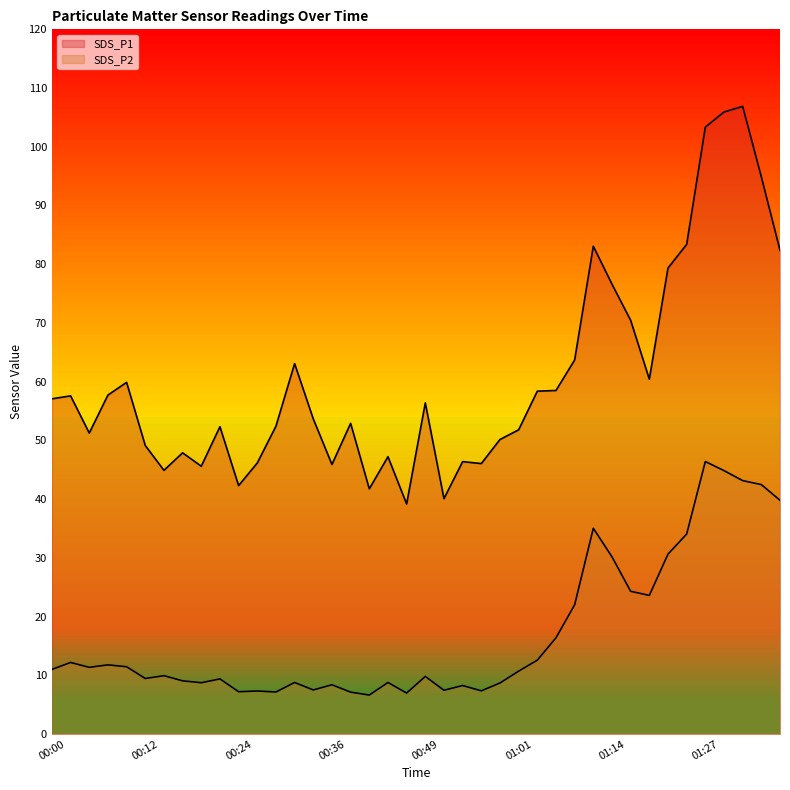

What is the difference between the highest and lowest values at 00:22?

42.9